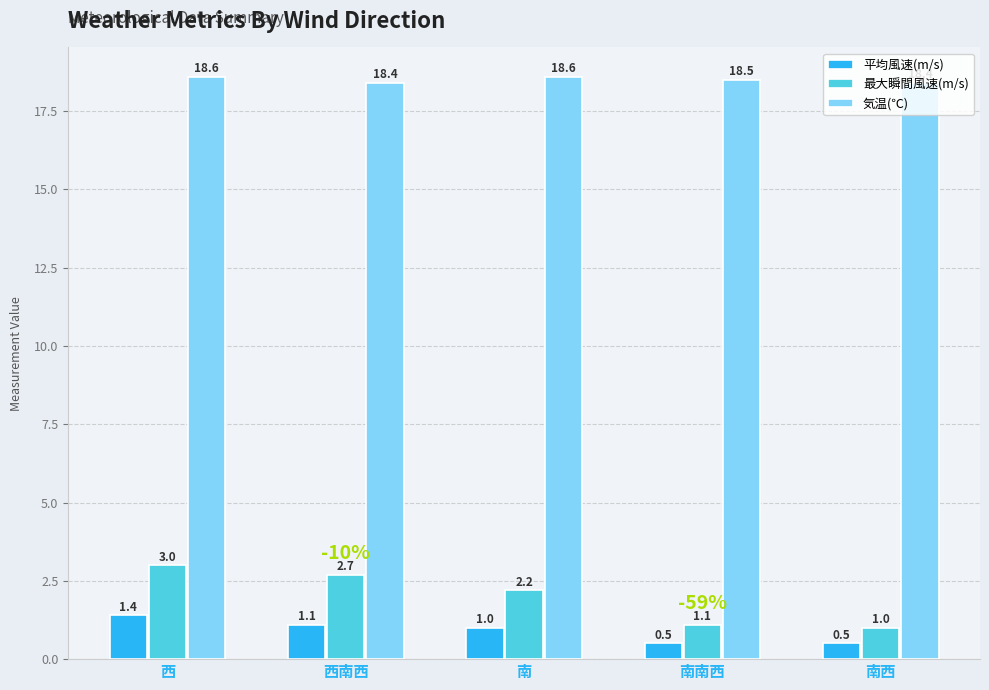

Rank the series by their maximum value, from highest to lowest.

気温(℃), 最大瞬間風速(m/s), 平均風速(m/s)